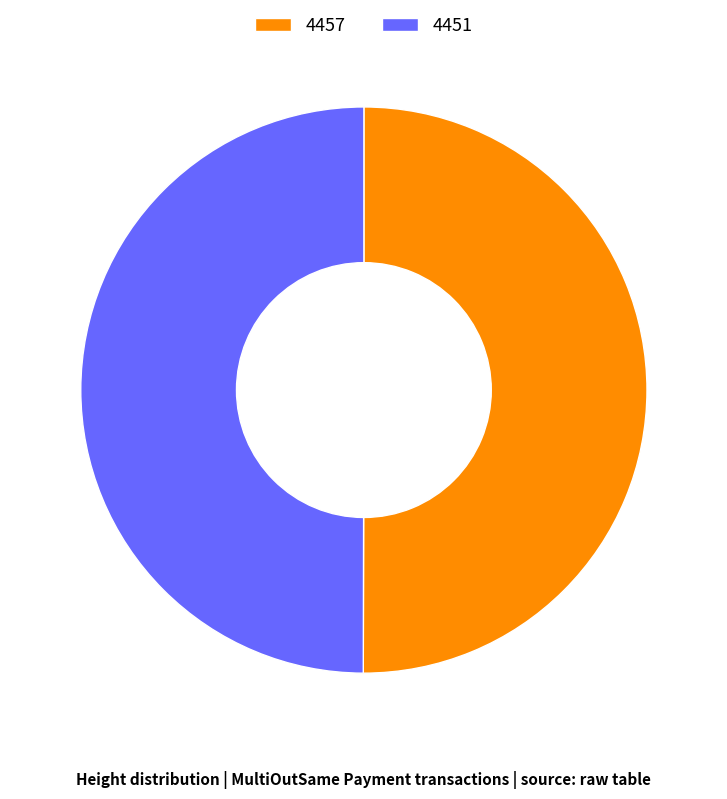

What is the ratio of the value at 4457 to the value at 4451?

1.0